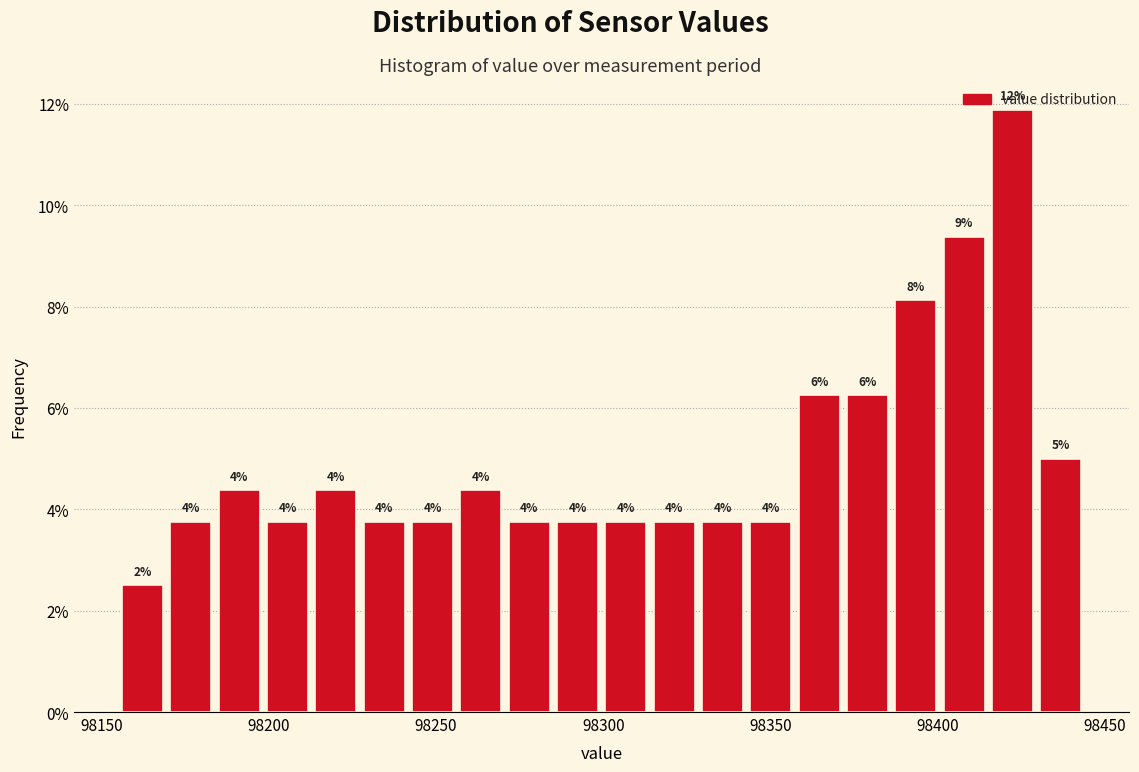

Read against the x-axis, roughly where is the centre of the tallest bar?

98420